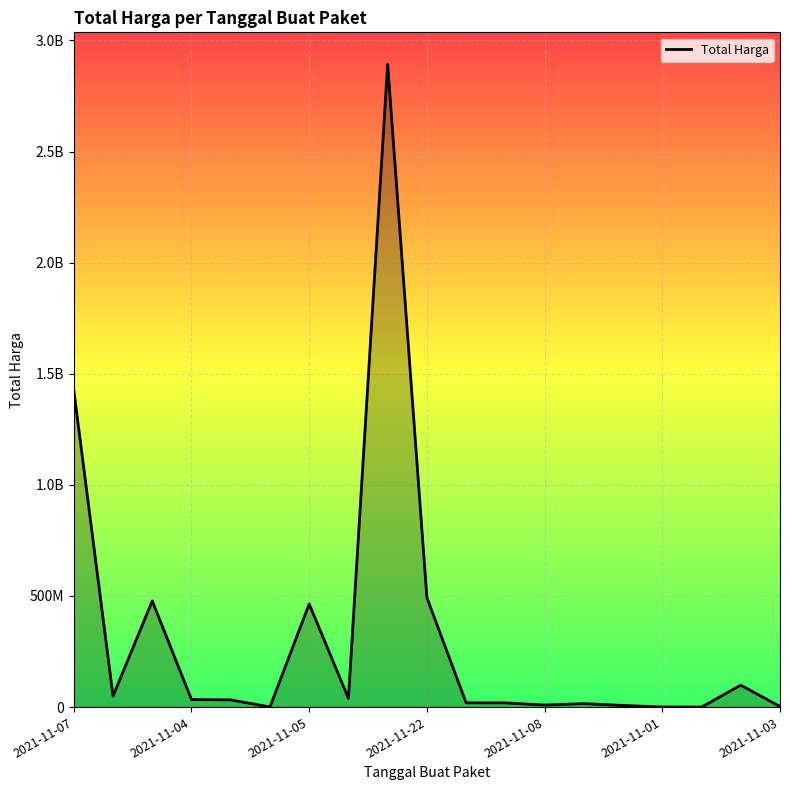

List the labels in order of value, smallest first.

16, 15, 2021-11-01, 18, 14, 12, 13, 11, 10, 2021-11-08, 2021-11-22, 7, 2021-11-04, 17, 2021-11-03, 2021-11-05, 9, 2021-11-07, 8